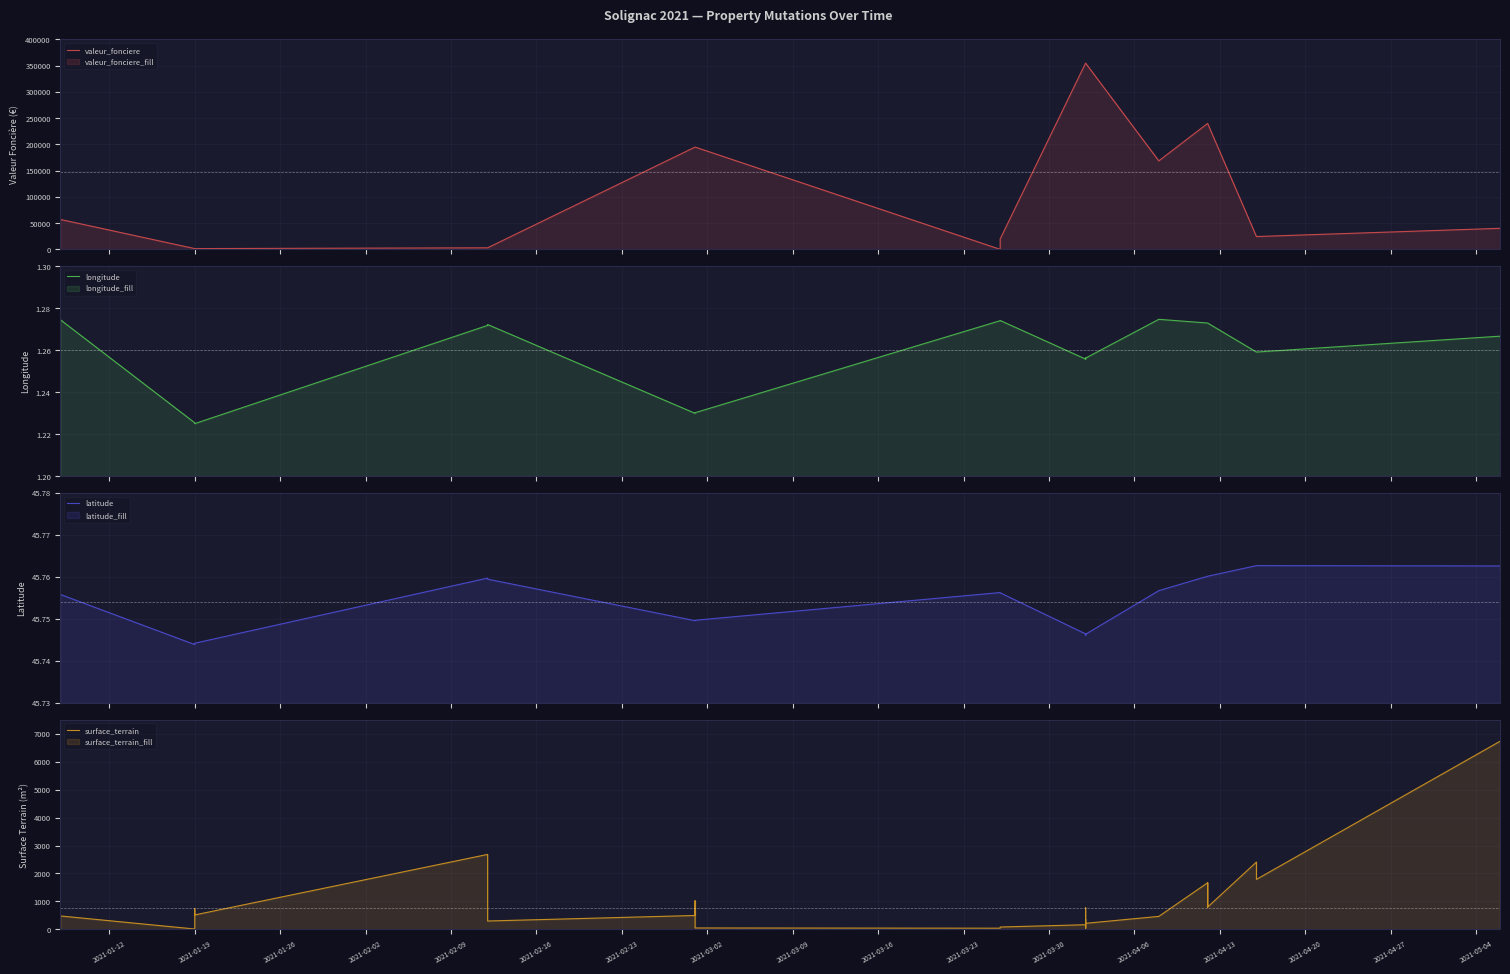

Does the chart display data point markers on the line(s)?

No